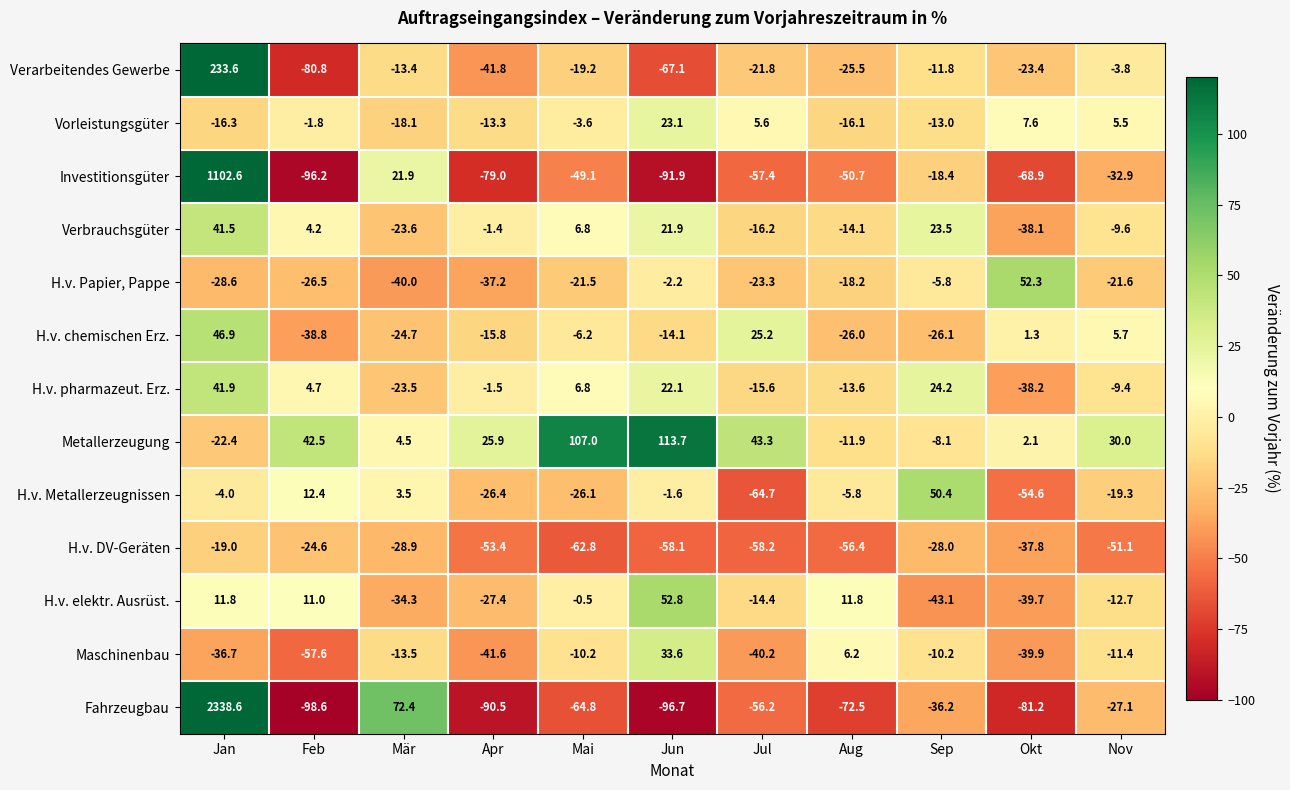

What is the difference between the second highest and second lowest values in the Verbrauchsgüter series?

47.1